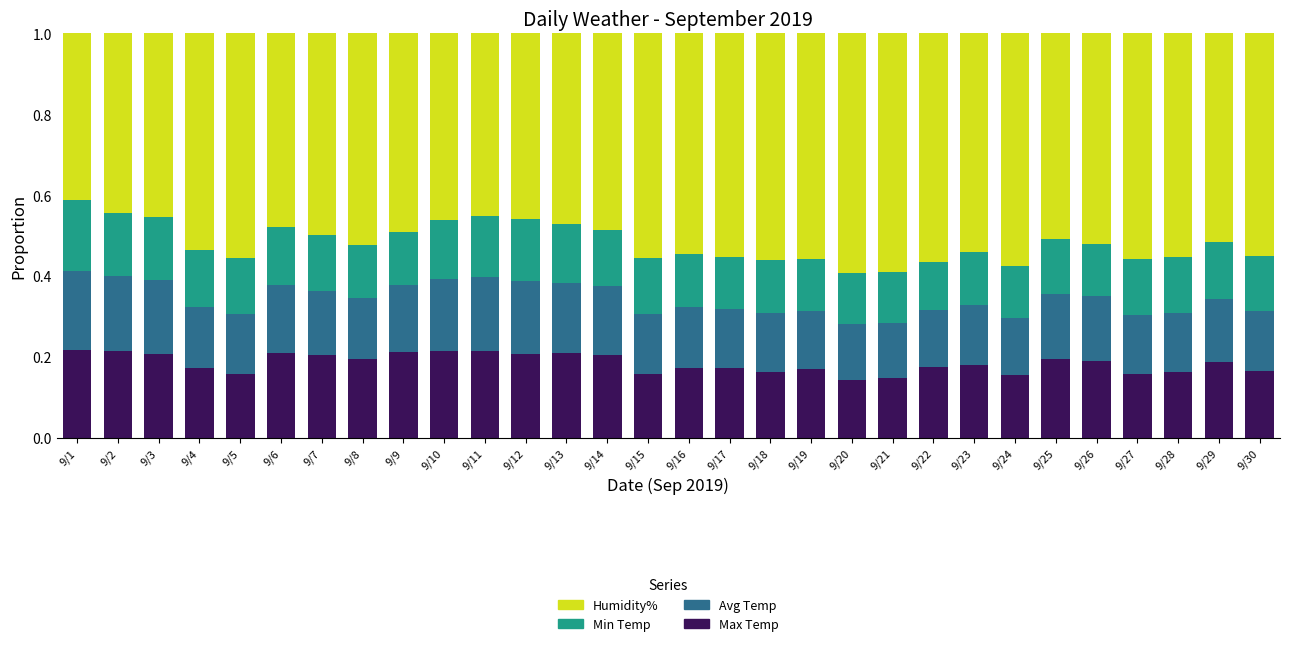

What is the total value across all series at 9/21?

1.0